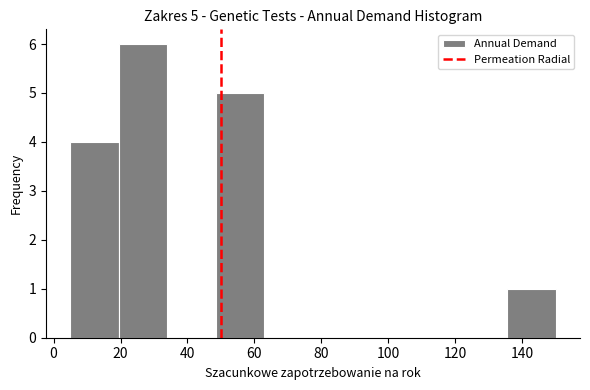

Which range on the x-axis has the tallest bar?

19.5 to 34.0